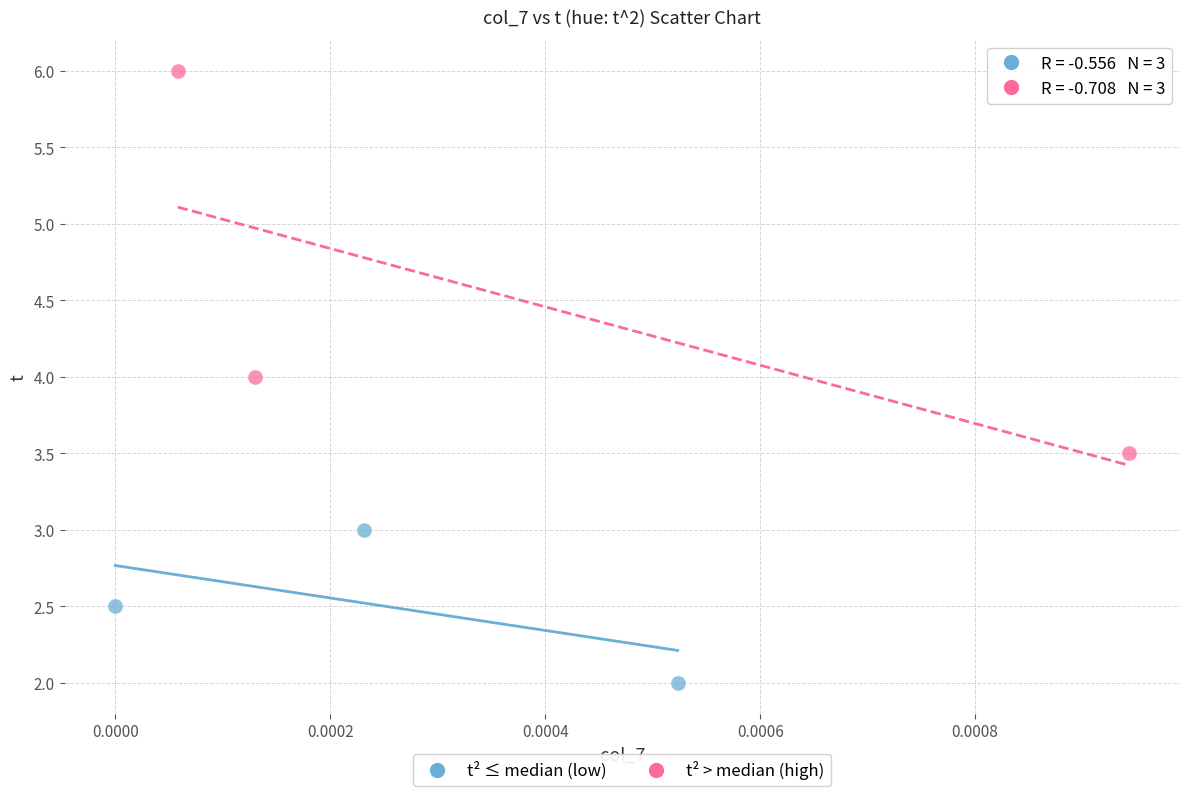

Which series reaches the maximum Y coordinate?

t² > median (high)